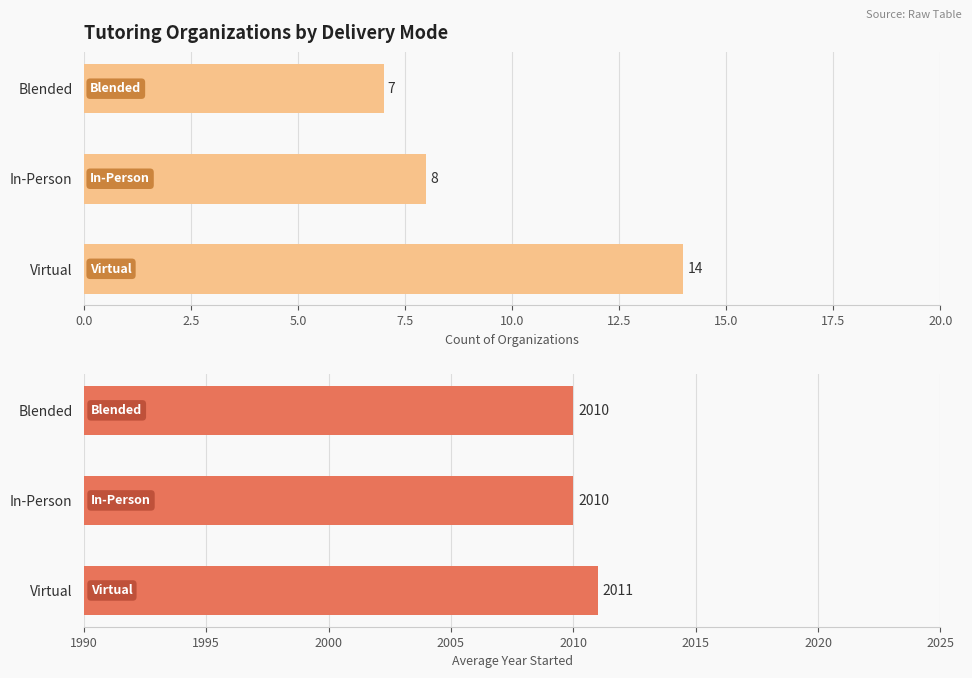

Count the Count of Organizations values in the range 7 to 14.

3